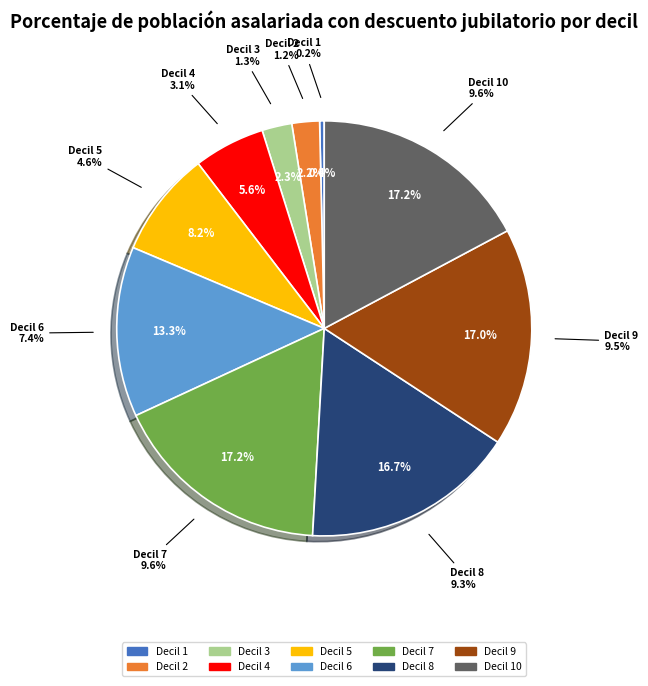

To the nearest percent, what is the difference between the Decil 9 and Decil 6 slice percentages?

4%